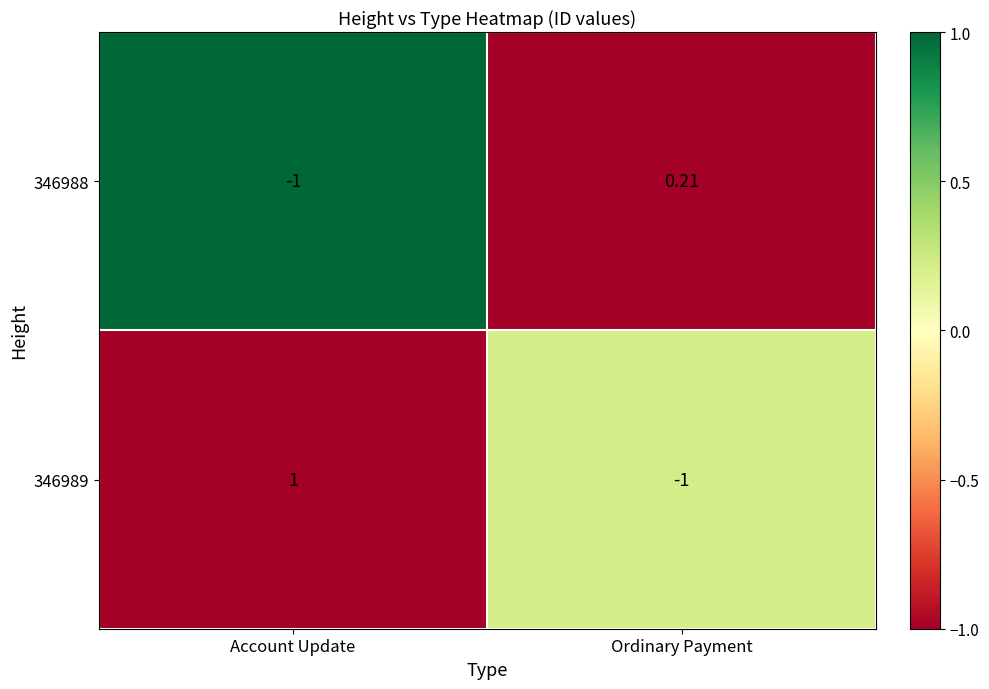

At which category is the sum across all series the highest?

Account Update